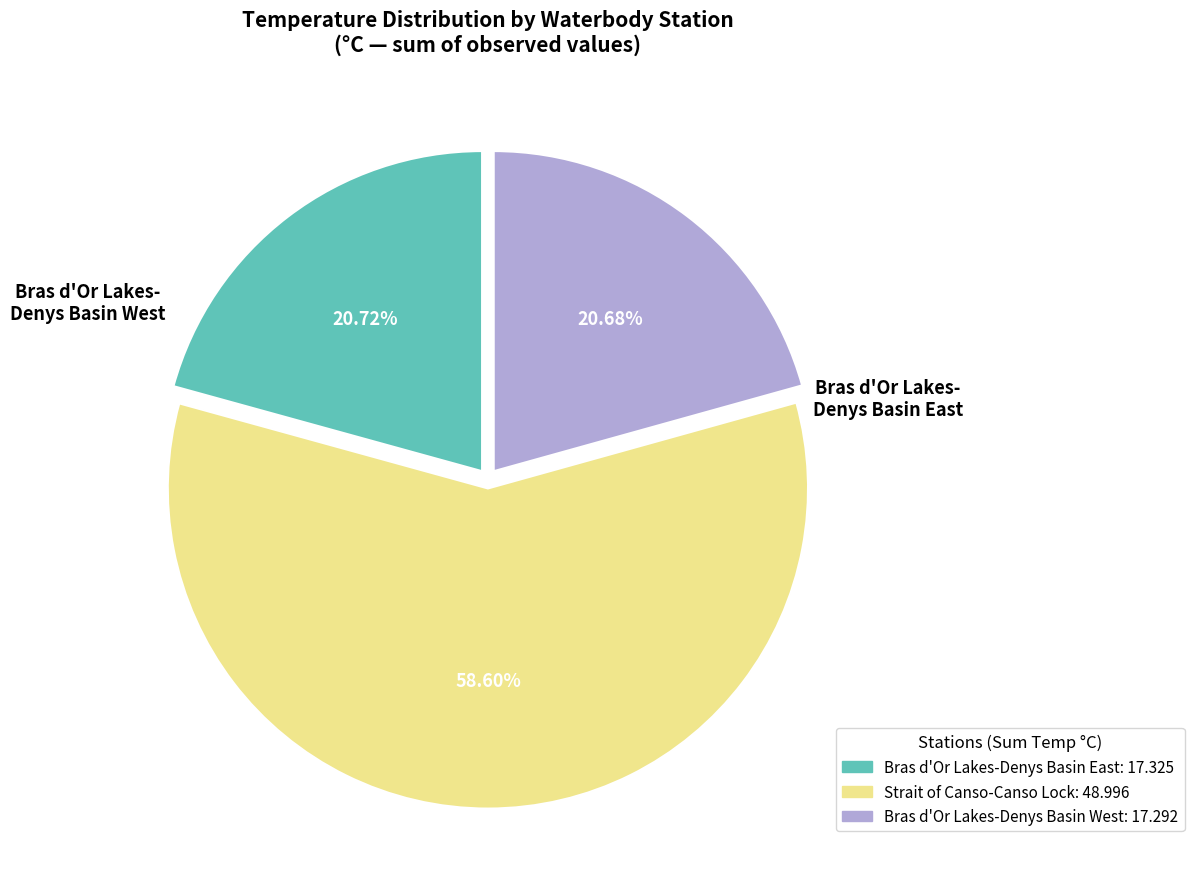

Do Bras d'Or Lakes-Denys Basin West and Strait of Canso-Canso Lock together represent more than half of the pie?

Yes